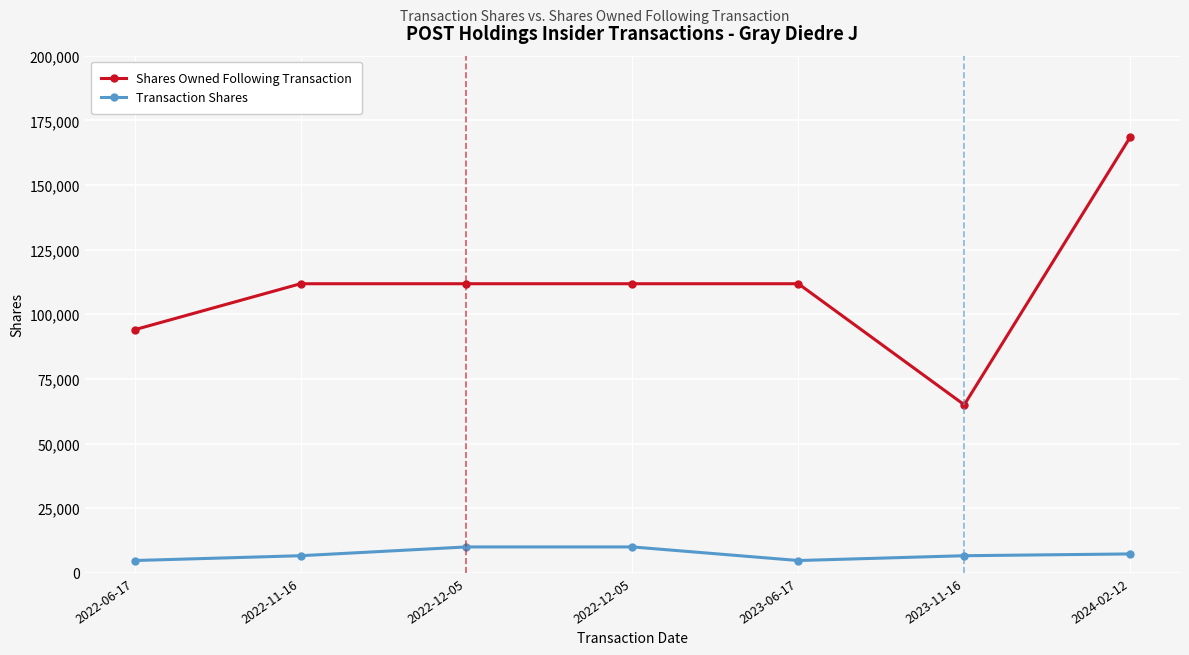

What is the approximate value of Transaction Shares at 2023-11-16, to the nearest 100?

6600